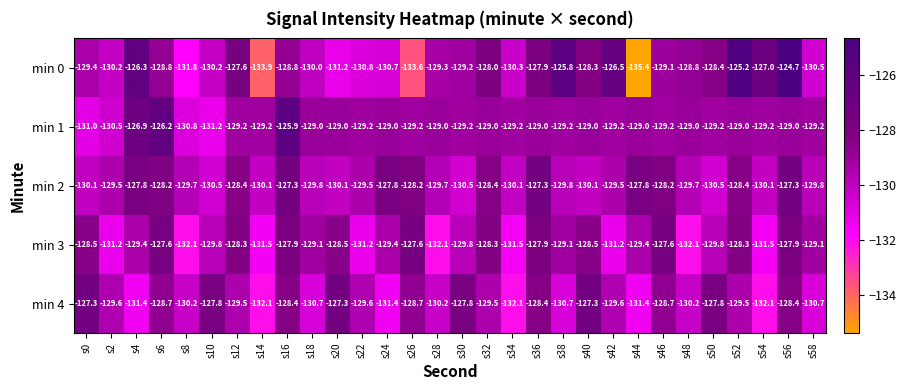

Which series has the largest total across all categories?

min 1